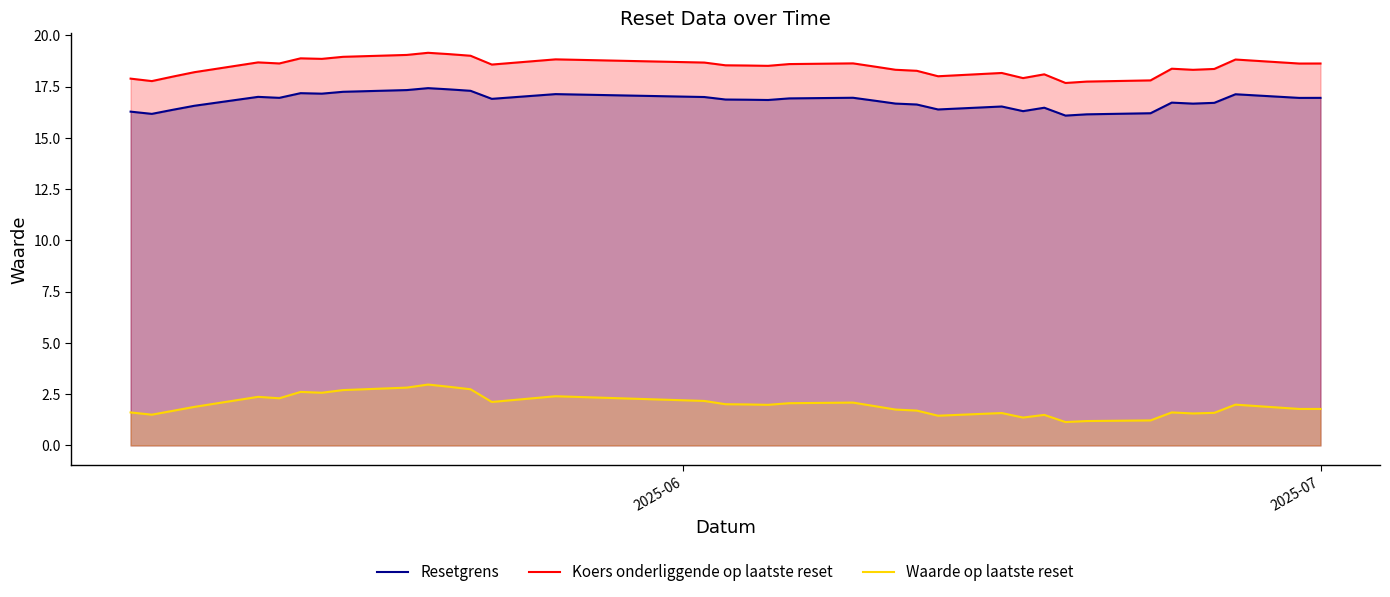

Which series has the largest total across all categories?

Koers onderliggende op laatste reset